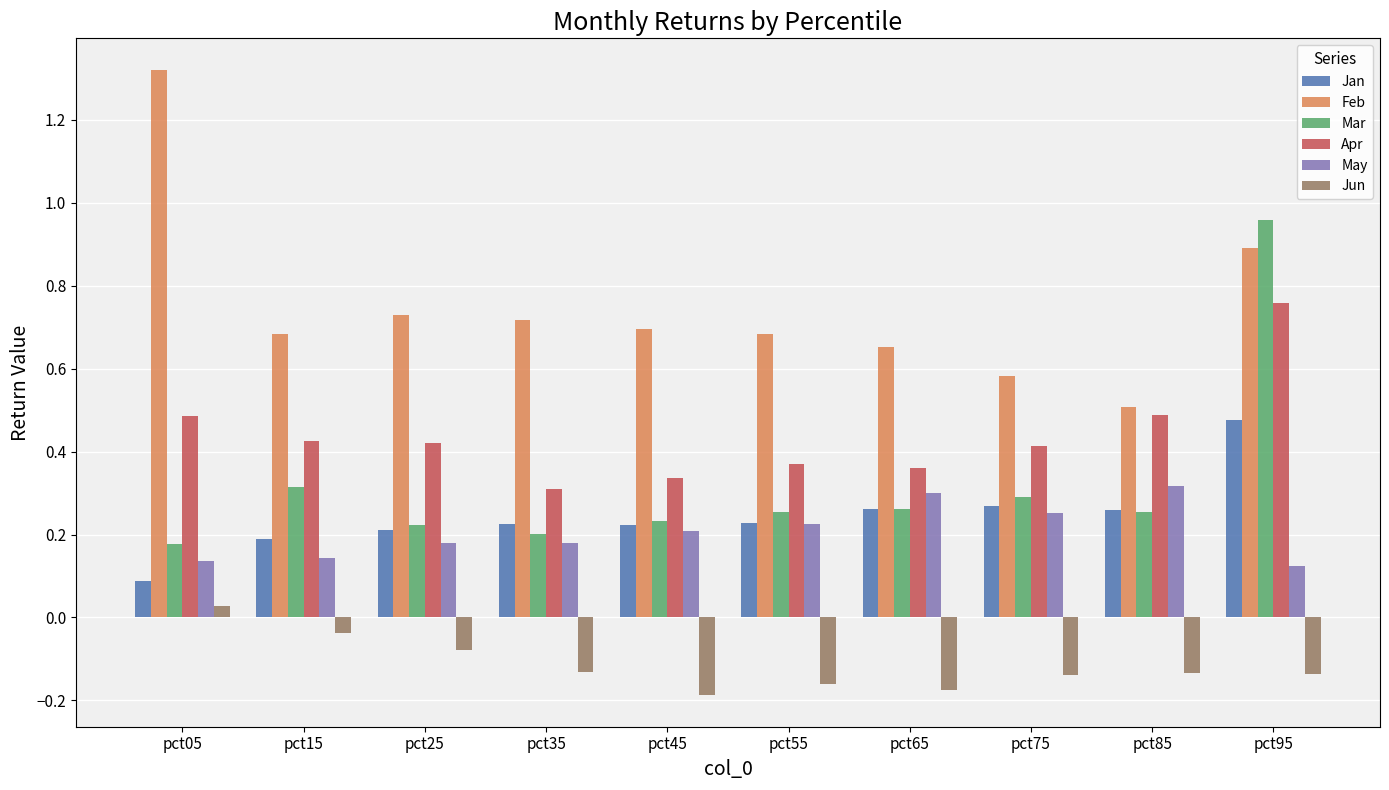

How many May values are between 0 and 1?

10